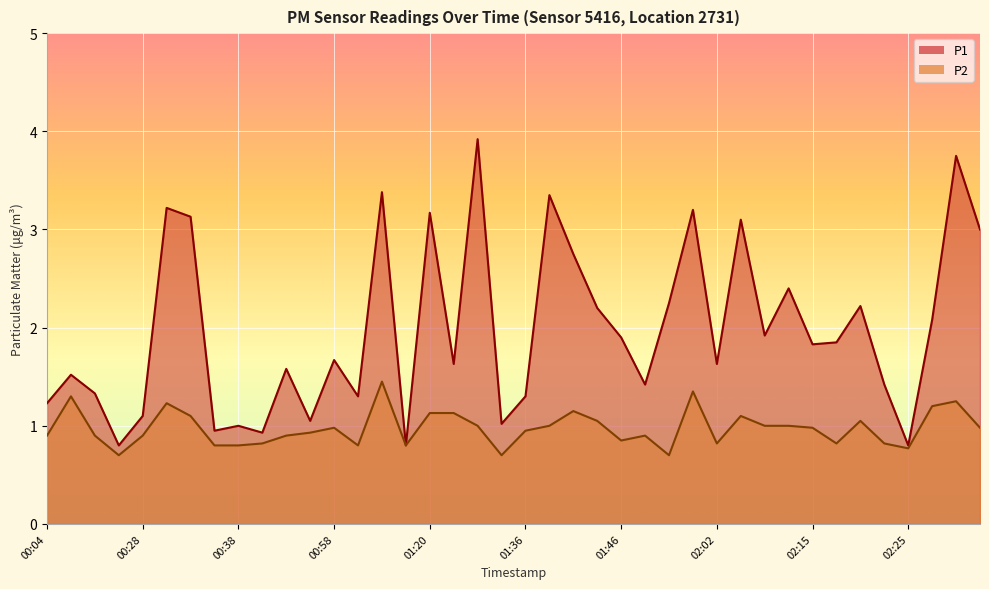

Which series has the widest spread of values?

P1